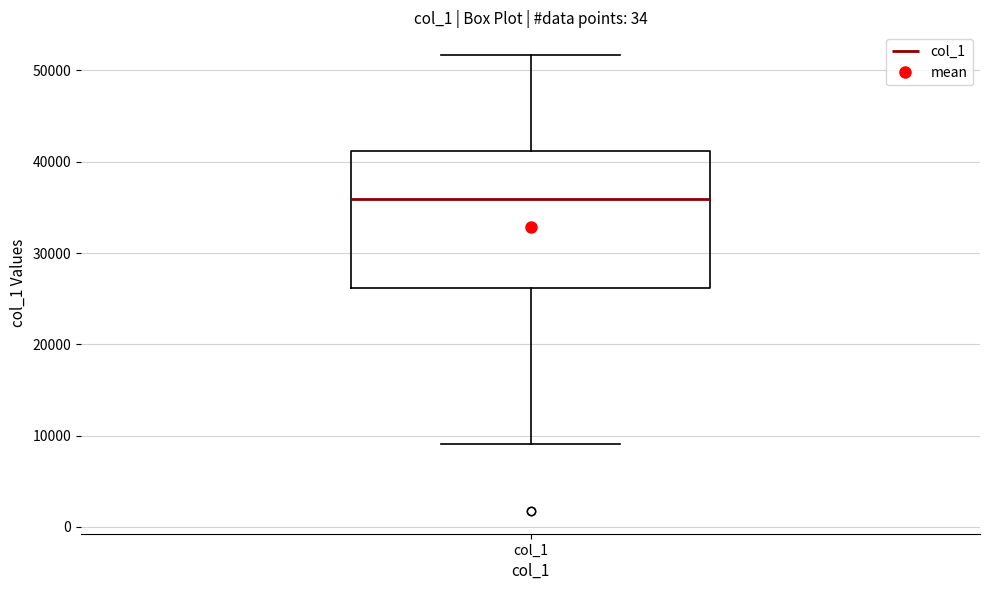

Read this box plot against the y-axis: the position of the median line, the range covered by the box, and the ends of both whiskers. The values are not printed on the chart, so give them approximately, as read against the axis.

median 36000, box 26000 to 41000, whiskers 9000 to 52000